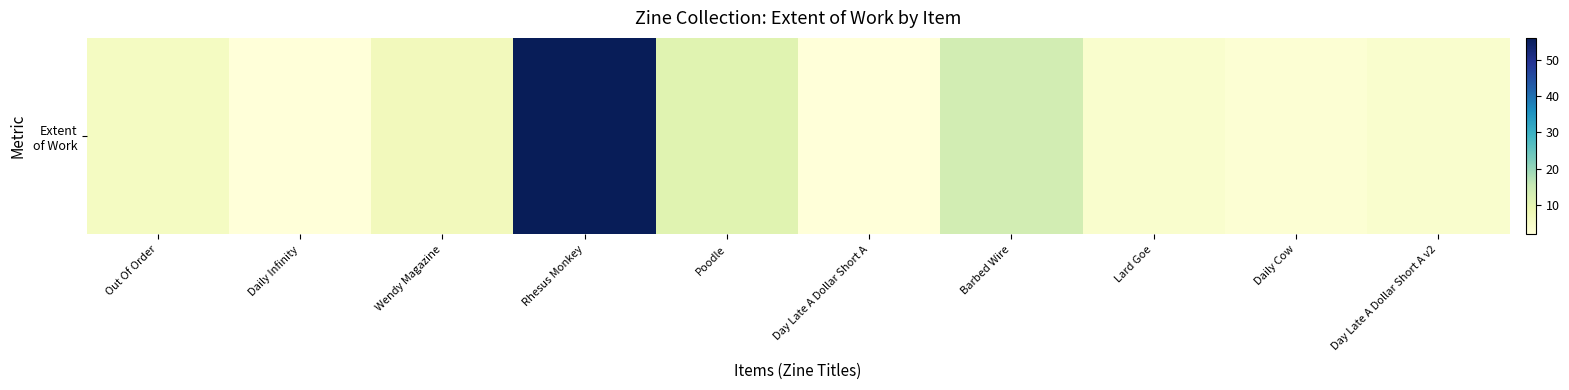

List the labels in order of value, smallest first.

Daily Infinity, Day Late A Dollar Short A, Daily Cow, Lard Goe, Day Late A Dollar Short A v2, Out Of Order, Wendy Magazine, Poodle, Barbed Wire, Rhesus Monkey